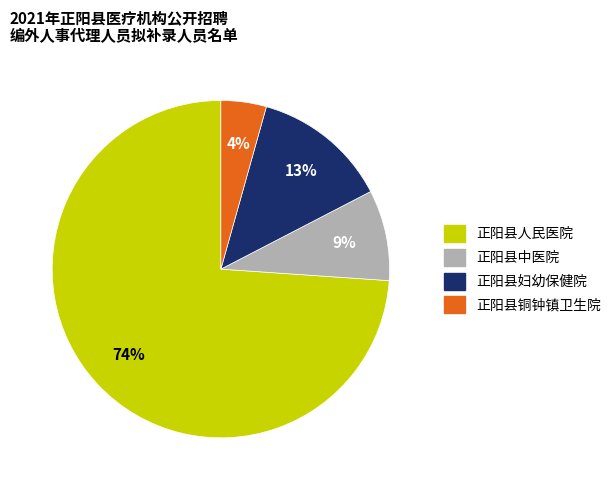

Count the number of slices in the pie.

4